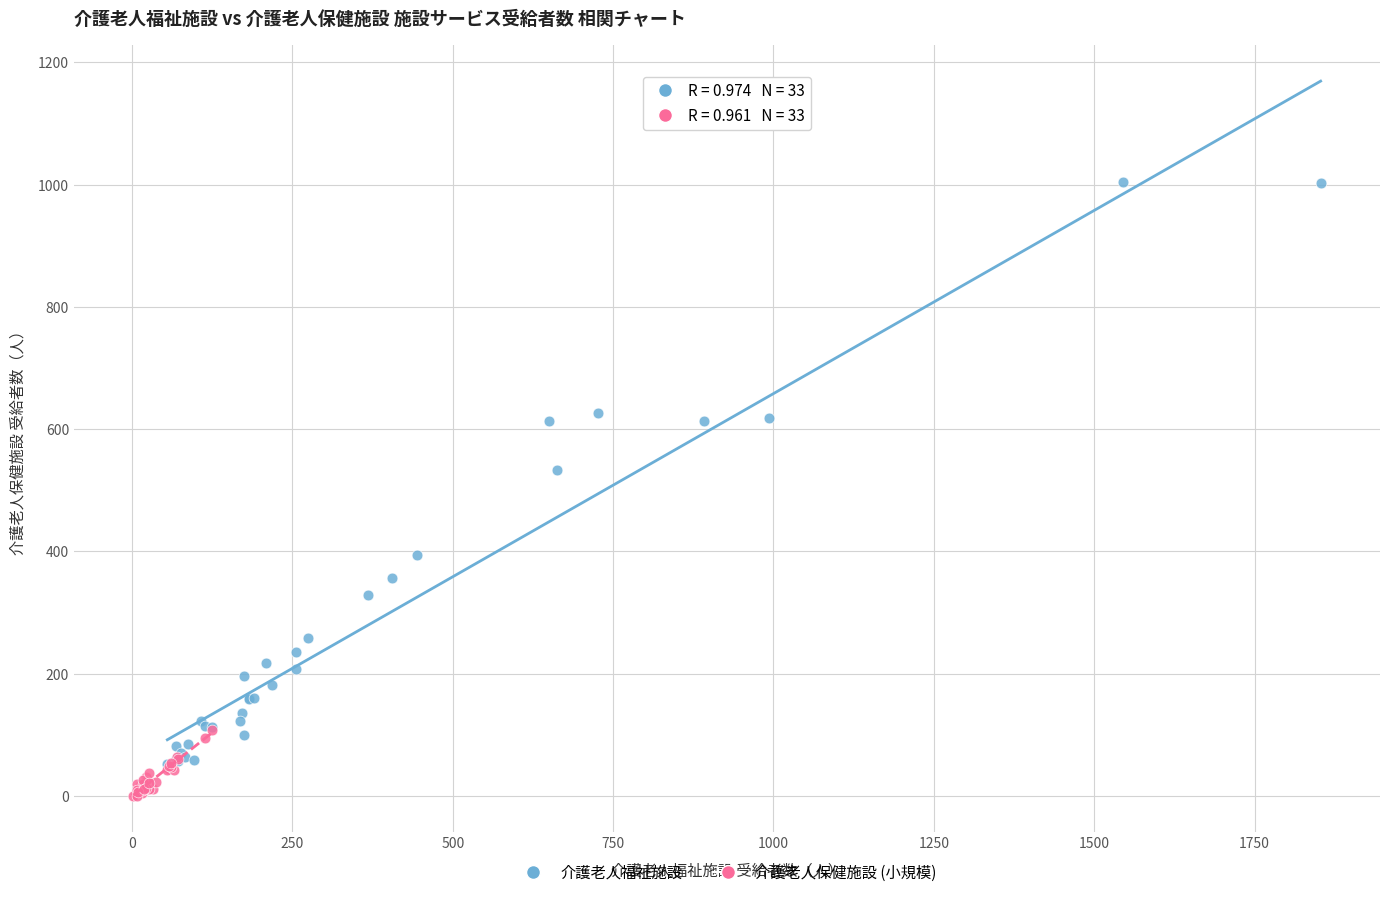

Which series has the largest Y range (max minus min)?

介護老人福祉施設